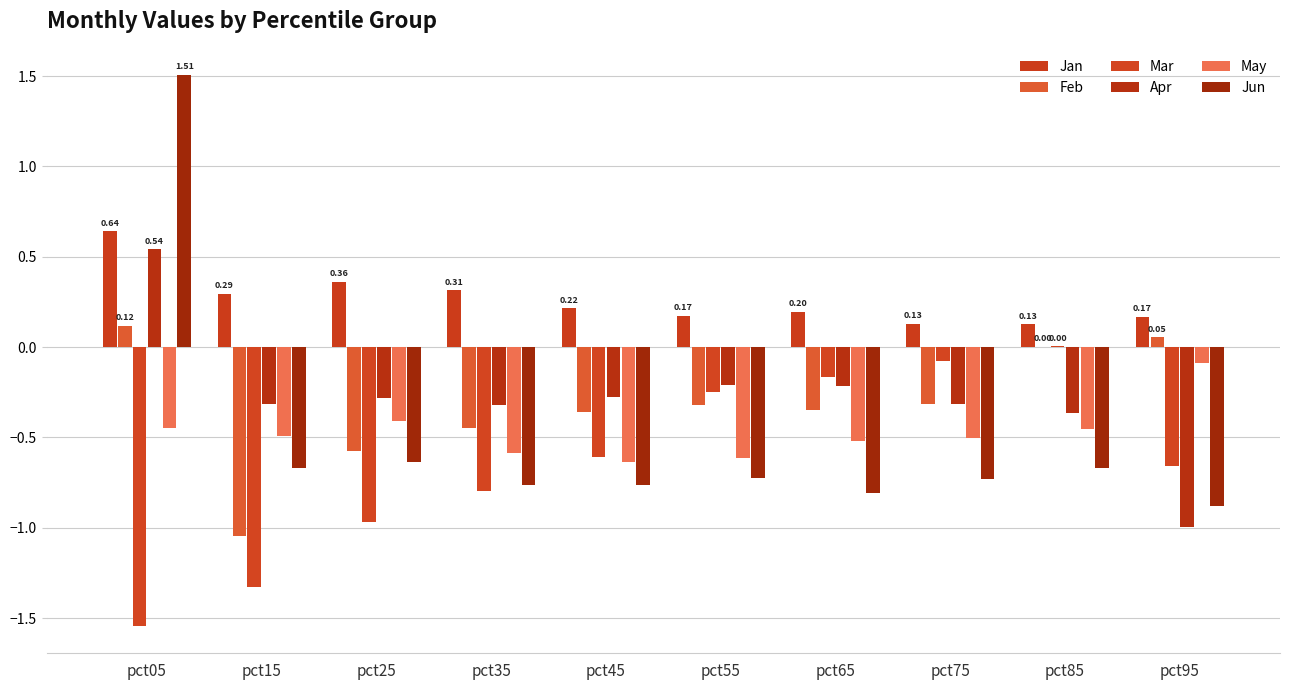

Reading right to left, what are all the values shown in this chart?

Jan: pct95=0.2	pct85=0.1	pct75=0.1	pct65=0.2	pct55=0.2	pct45=0.2	pct35=0.3	pct25=0.4	pct15=0.3	pct05=0.6
Feb: pct95=0.1	pct85=0.0	pct75=-0.3	pct65=-0.4	pct55=-0.3	pct45=-0.4	pct35=-0.4	pct25=-0.6	pct15=-1.0	pct05=0.1
Mar: pct95=-0.7	pct85=0.0	pct75=-0.1	pct65=-0.2	pct55=-0.2	pct45=-0.6	pct35=-0.8	pct25=-1.0	pct15=-1.3	pct05=-1.5
Apr: pct95=-1.0	pct85=-0.4	pct75=-0.3	pct65=-0.2	pct55=-0.2	pct45=-0.3	pct35=-0.3	pct25=-0.3	pct15=-0.3	pct05=0.5
May: pct95=-0.1	pct85=-0.5	pct75=-0.5	pct65=-0.5	pct55=-0.6	pct45=-0.6	pct35=-0.6	pct25=-0.4	pct15=-0.5	pct05=-0.4
Jun: pct95=-0.9	pct85=-0.7	pct75=-0.7	pct65=-0.8	pct55=-0.7	pct45=-0.8	pct35=-0.8	pct25=-0.6	pct15=-0.7	pct05=1.5